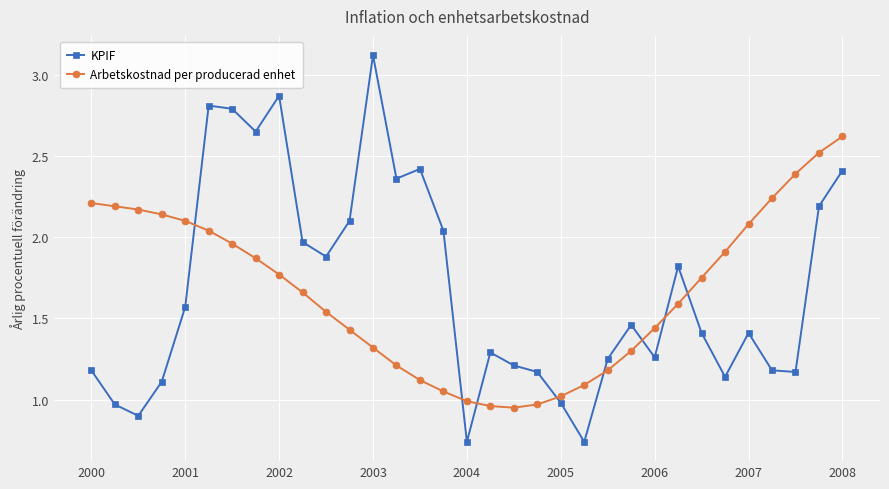

List the series in order of their peak value, highest first.

KPIF, Arbetskostnad per producerad enhet